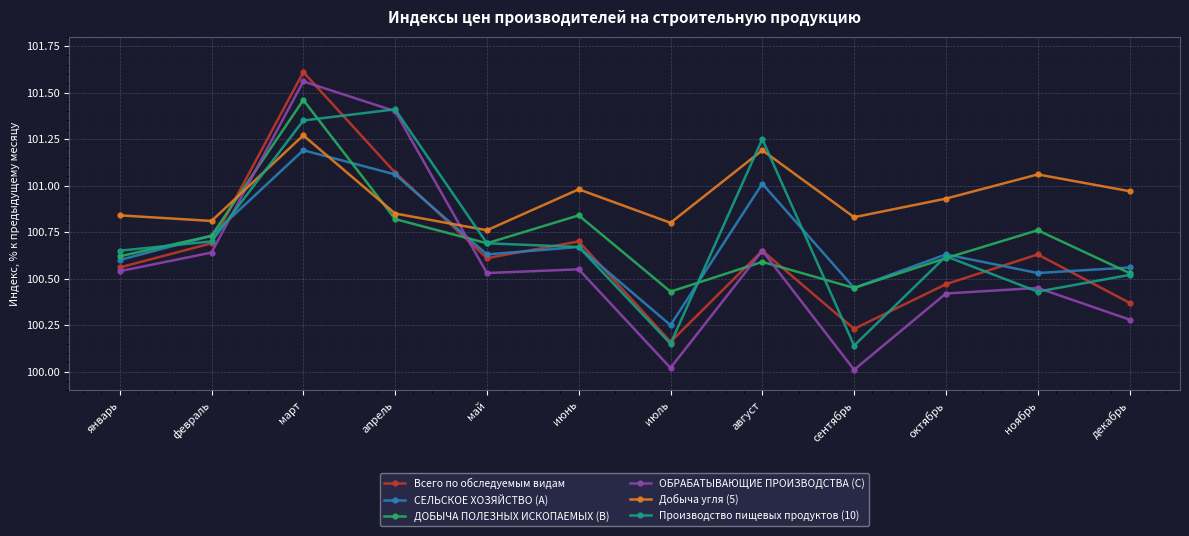

Between which two adjacent categories do Добыча угля (5) and Производство пищевых продуктов (10) first intersect?

февраль and март